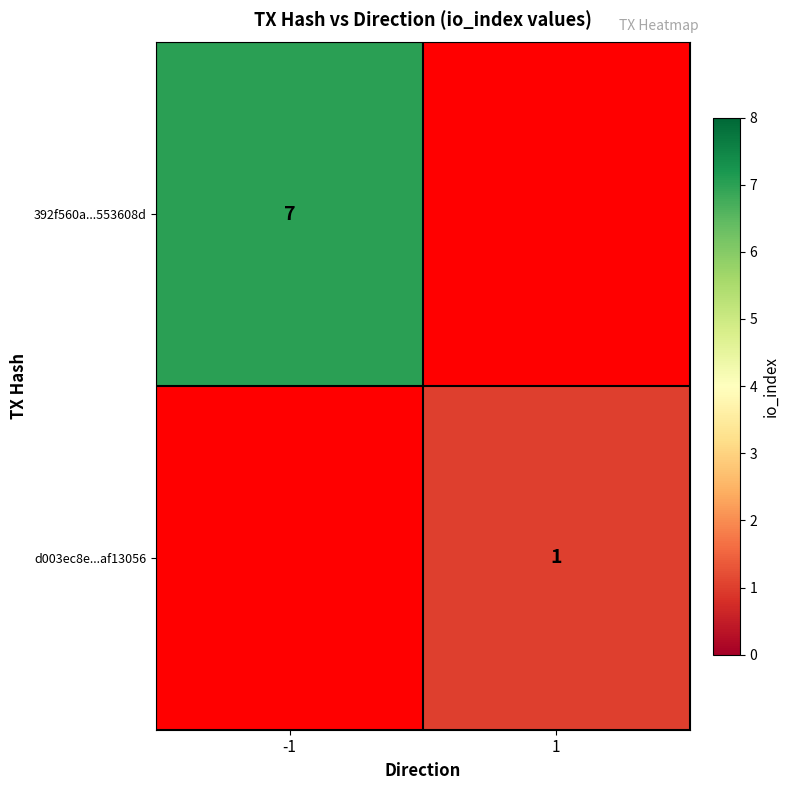

True or false: 392f560a...553608d has a value of 3 at -1.

False